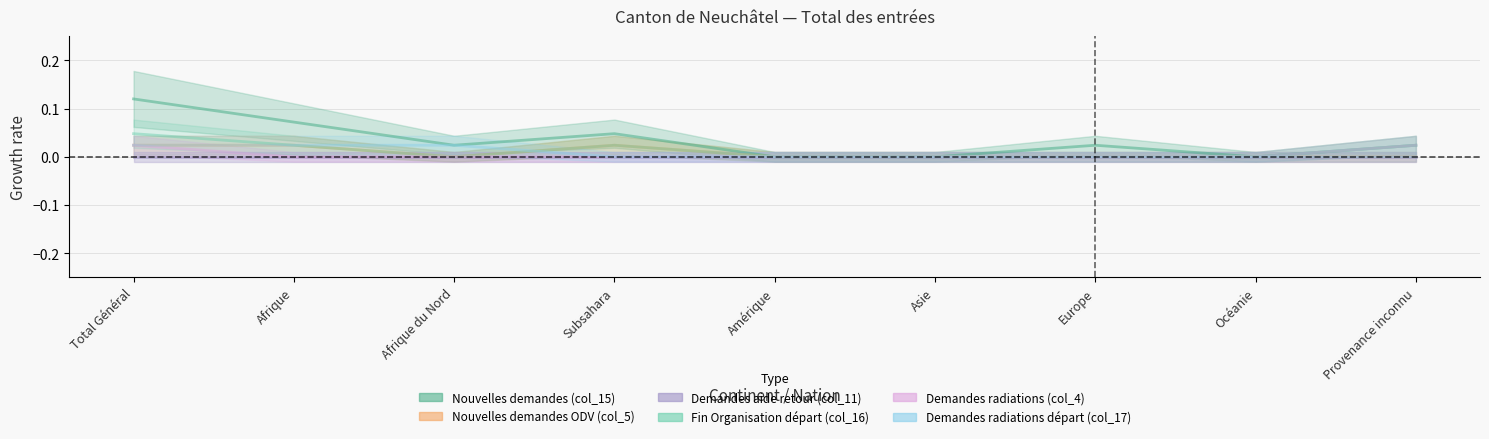

Reading left to right, list all the values displayed in this chart.

Nouvelles demandes (col_15): Total Général=0.1	Afrique=0.1	Afrique du Nord=0.0	Subsahara=0.0	Amérique=0.0	Asie=0.0	Europe=0.0	Océanie=0.0	Provenance inconnu=0.0
Nouvelles demandes ODV (col_5): Total Général=0.0	Afrique=0.0	Afrique du Nord=0.0	Subsahara=0.0	Amérique=0.0	Asie=0.0	Europe=0.0	Océanie=0.0	Provenance inconnu=0.0
Demandes aide retour (col_11): Total Général=0.0	Afrique=0.0	Afrique du Nord=0.0	Subsahara=0.0	Amérique=0.0	Asie=0.0	Europe=0.0	Océanie=0.0	Provenance inconnu=0.0
Fin Organisation départ (col_16): Total Général=0.0	Afrique=0.0	Afrique du Nord=0.0	Subsahara=0.0	Amérique=0.0	Asie=0.0	Europe=0.0	Océanie=0.0	Provenance inconnu=0.0
Demandes radiations (col_4): Total Général=0.0	Afrique=0.0	Afrique du Nord=0.0	Subsahara=0.0	Amérique=0.0	Asie=0.0	Europe=0.0	Océanie=0.0	Provenance inconnu=0.0
Demandes radiations départ (col_17): Total Général=0.0	Afrique=0.0	Afrique du Nord=0.0	Subsahara=0.0	Amérique=0.0	Asie=0.0	Europe=0.0	Océanie=0.0	Provenance inconnu=0.0